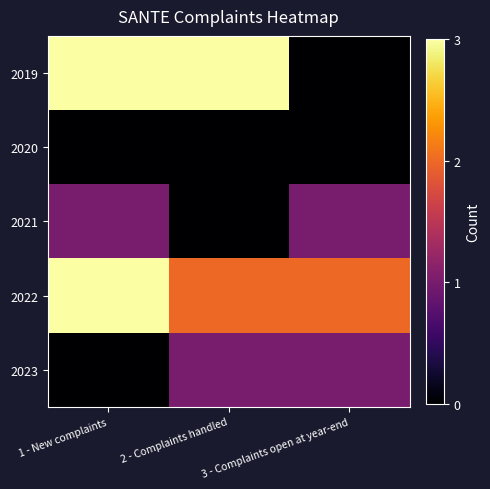

Rank the series at 1 - New complaints from lowest to highest value.

2020, 2023, 2021, 2019, 2022